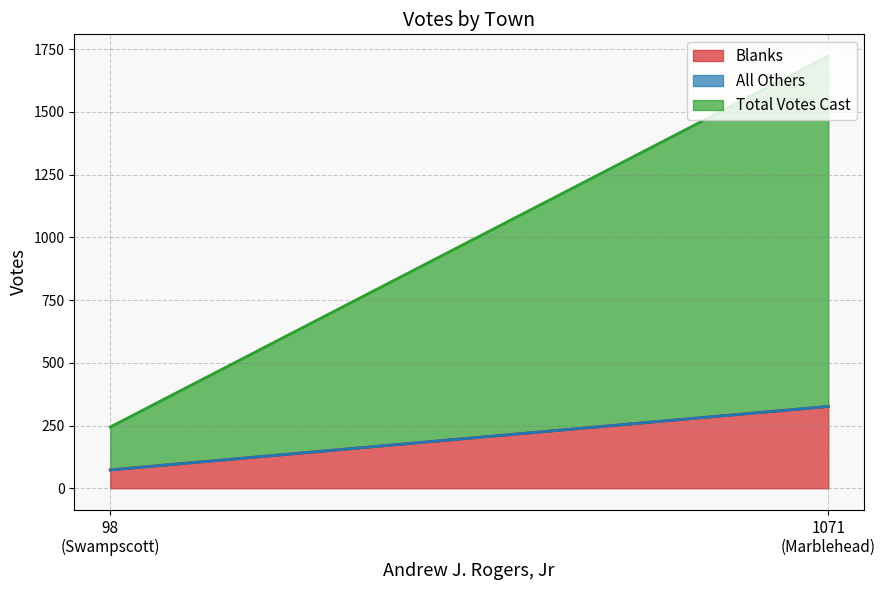

What is the minimum value for Total Votes Cast?

171